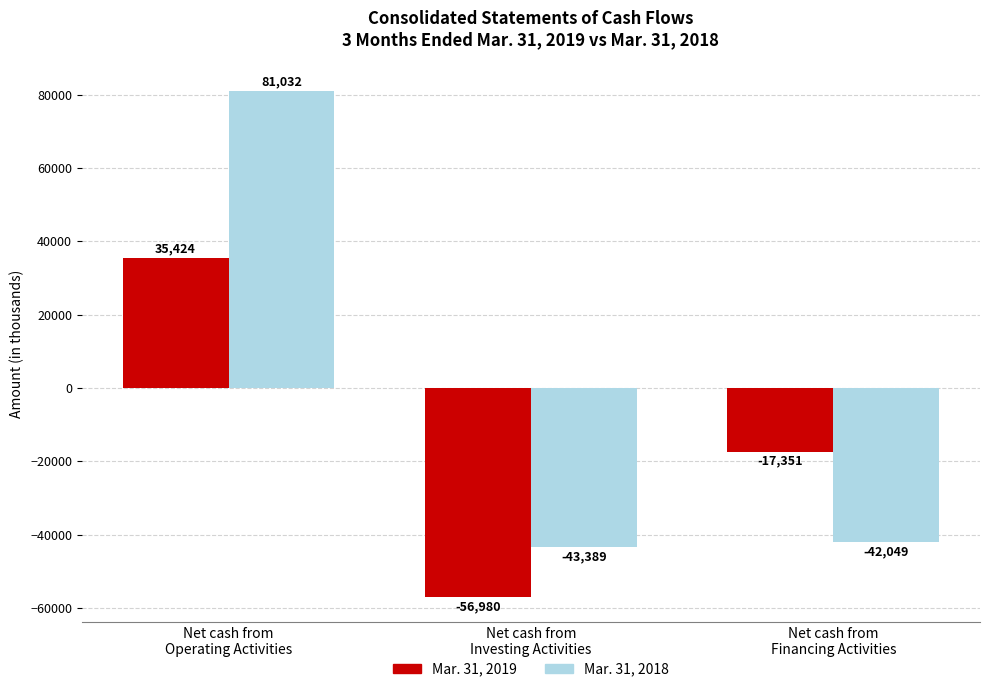

Which series has the largest range (max minus min)?

Mar. 31, 2018